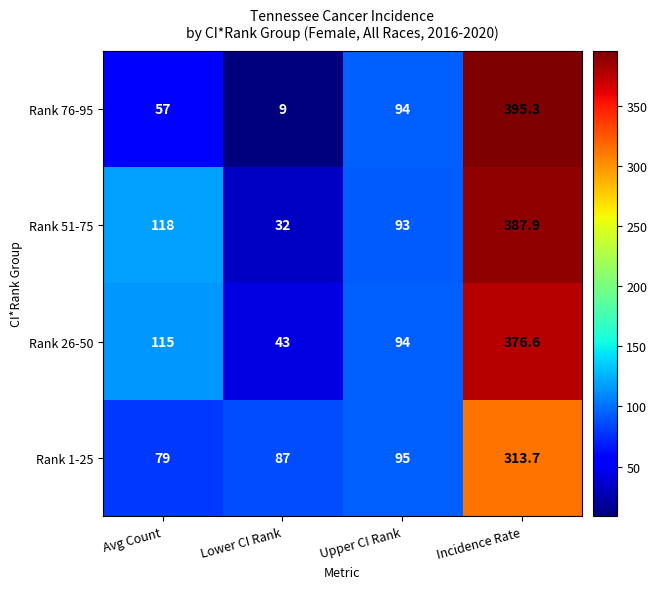

At which category does the chart reach its peak across all series?

Incidence Rate